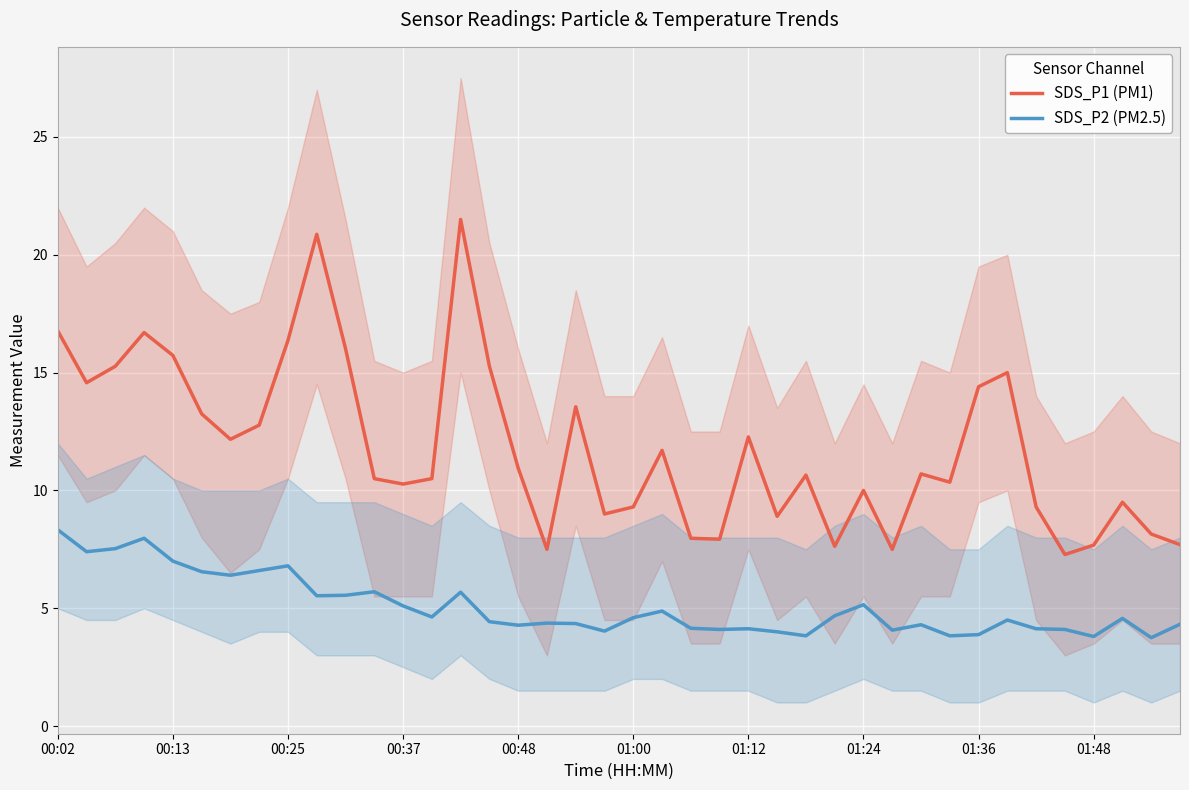

What is the difference between the maximum and second lowest values in the SDS_P1 (PM1) series?

14.0